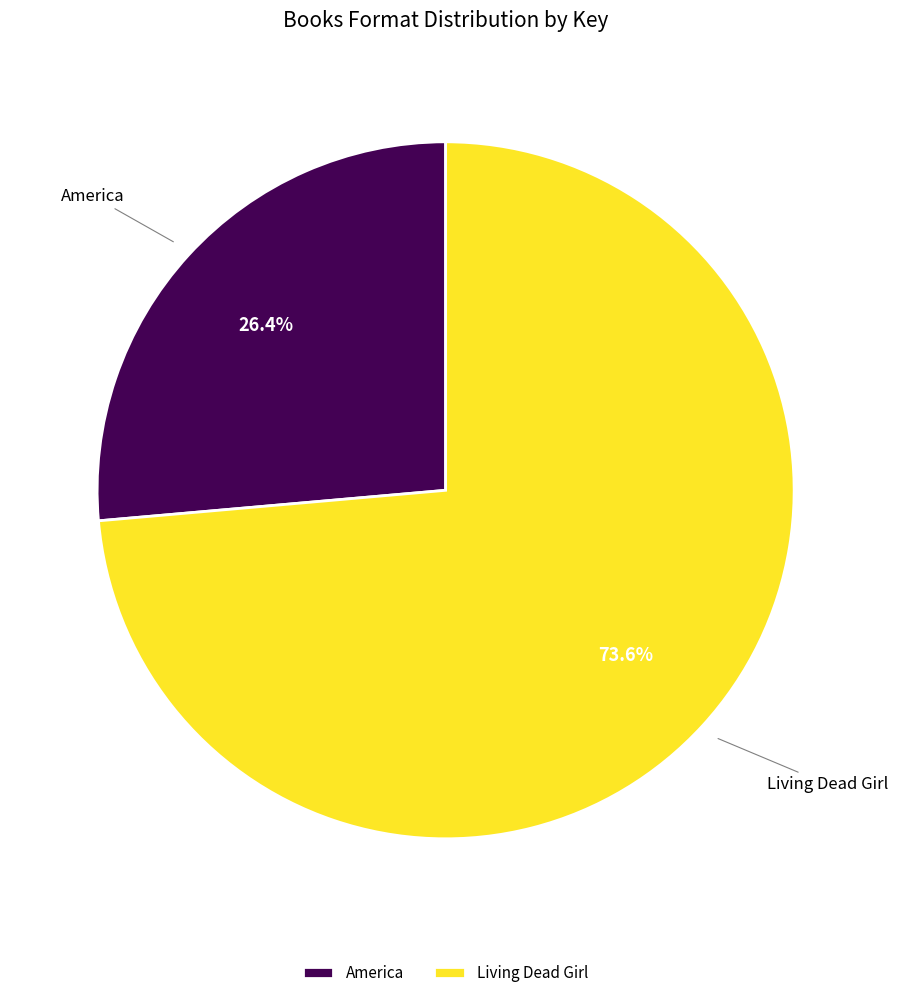

Between Living Dead Girl and America, which is larger?

Living Dead Girl